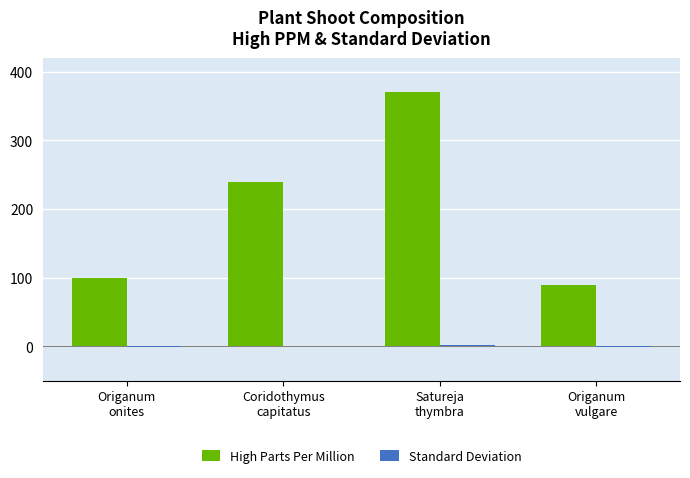

Which series has the largest total across all categories?

High Parts Per Million